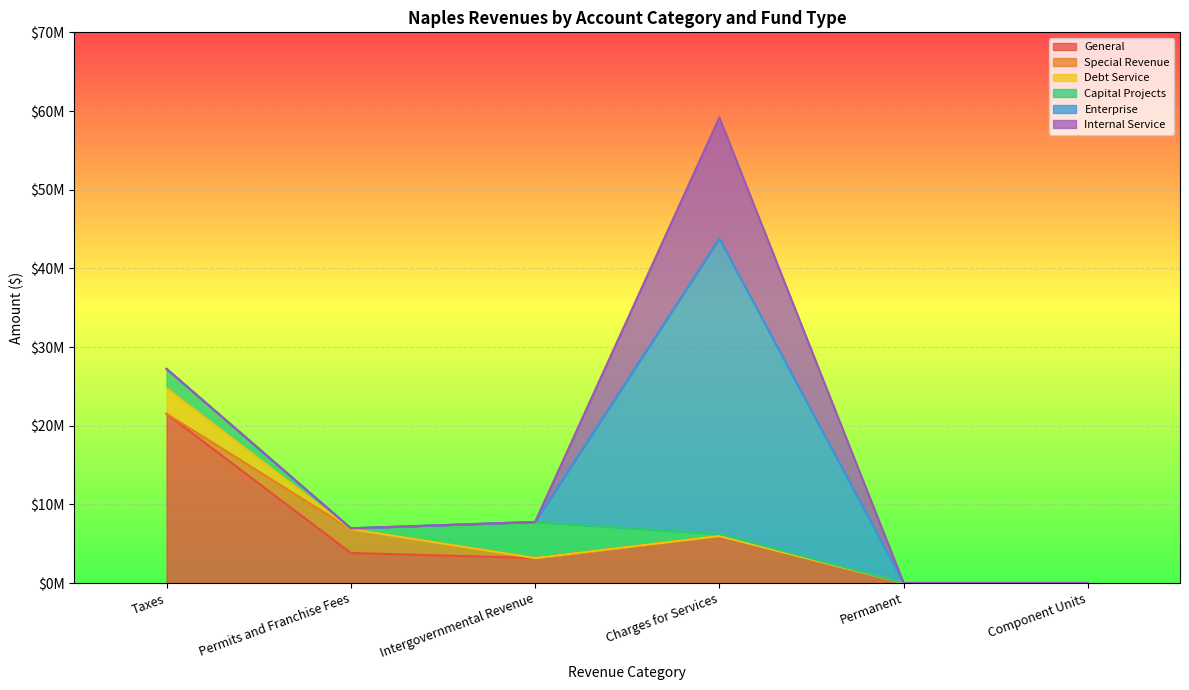

At how many categories does at least one series exceed 27054650?

1